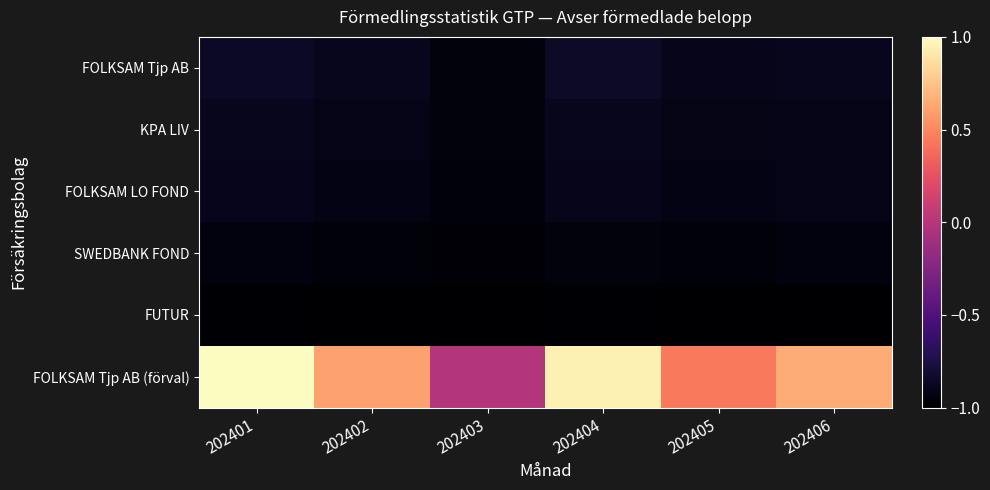

Reading left to right, transcribe all the data shown in this chart.

FOLKSAM Tjp AB: 202401=-0.9	202402=-0.9	202403=-1.0	202404=-0.9	202405=-0.9	202406=-0.9
KPA LIV: 202401=-0.9	202402=-0.9	202403=-0.9	202404=-0.9	202405=-0.9	202406=-0.9
FOLKSAM LO FOND: 202401=-0.9	202402=-0.9	202403=-1.0	202404=-0.9	202405=-0.9	202406=-0.9
SWEDBANK FOND: 202401=-0.9	202402=-1.0	202403=-1.0	202404=-0.9	202405=-1.0	202406=-0.9
FUTUR: 202401=-1.0	202402=-1.0	202403=-1.0	202404=-1.0	202405=-1.0	202406=-1.0
FOLKSAM Tjp AB (förval): 202401=1.0	202402=0.6	202403=-0.0	202404=0.9	202405=0.4	202406=0.6